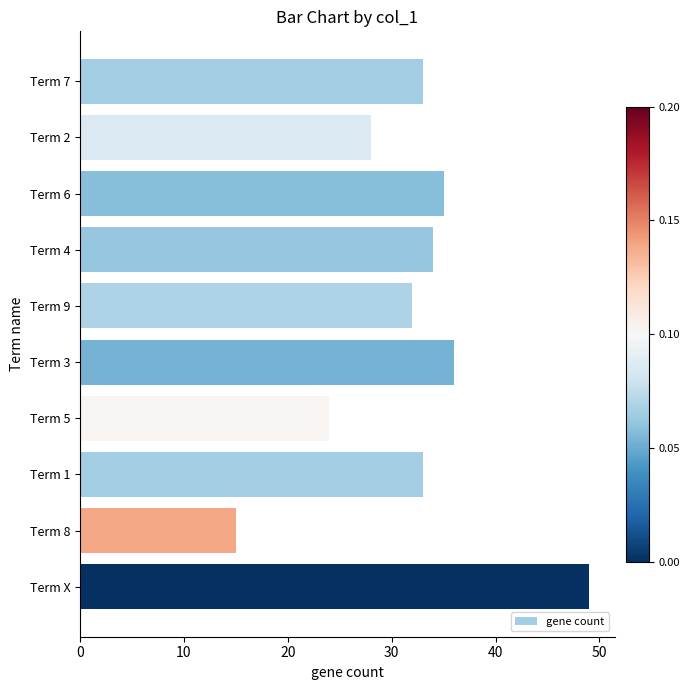

Count the number of categories in the chart.

10